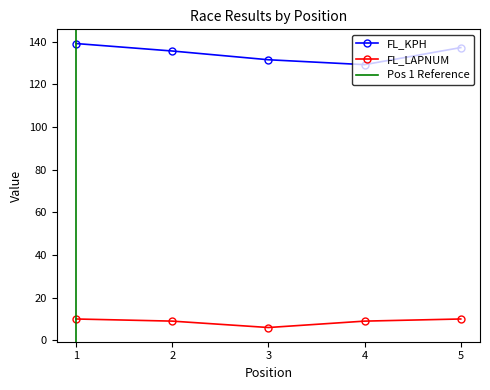

True or false: FL_LAPNUM has more than 0 interior local peaks.

False